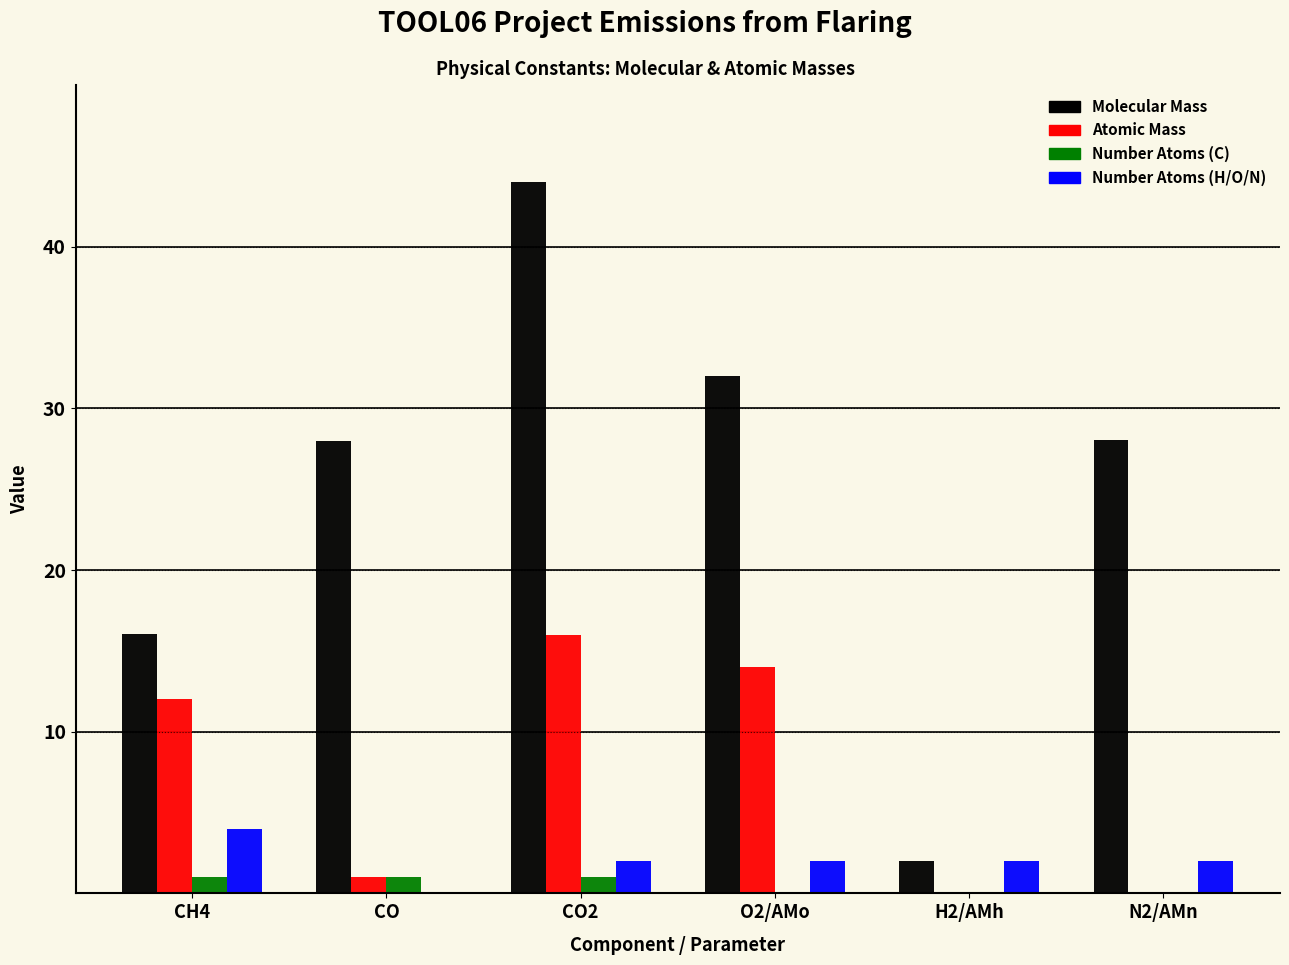

Reading right to left, extract all data points from this chart.

Molecular Mass: N2/AMn=28.0	H2/AMh=2.0	O2/AMo=32.0	CO2=44.0	CO=28.0	CH4=16.0
Atomic Mass: N2/AMn=0.0	H2/AMh=0.0	O2/AMo=14.0	CO2=16.0	CO=1.0	CH4=12.0
Number Atoms (C): N2/AMn=0.0	H2/AMh=0.0	O2/AMo=0.0	CO2=1.0	CO=1.0	CH4=1.0
Number Atoms (H/O/N): N2/AMn=2.0	H2/AMh=2.0	O2/AMo=2.0	CO2=2.0	CO=0.0	CH4=4.0